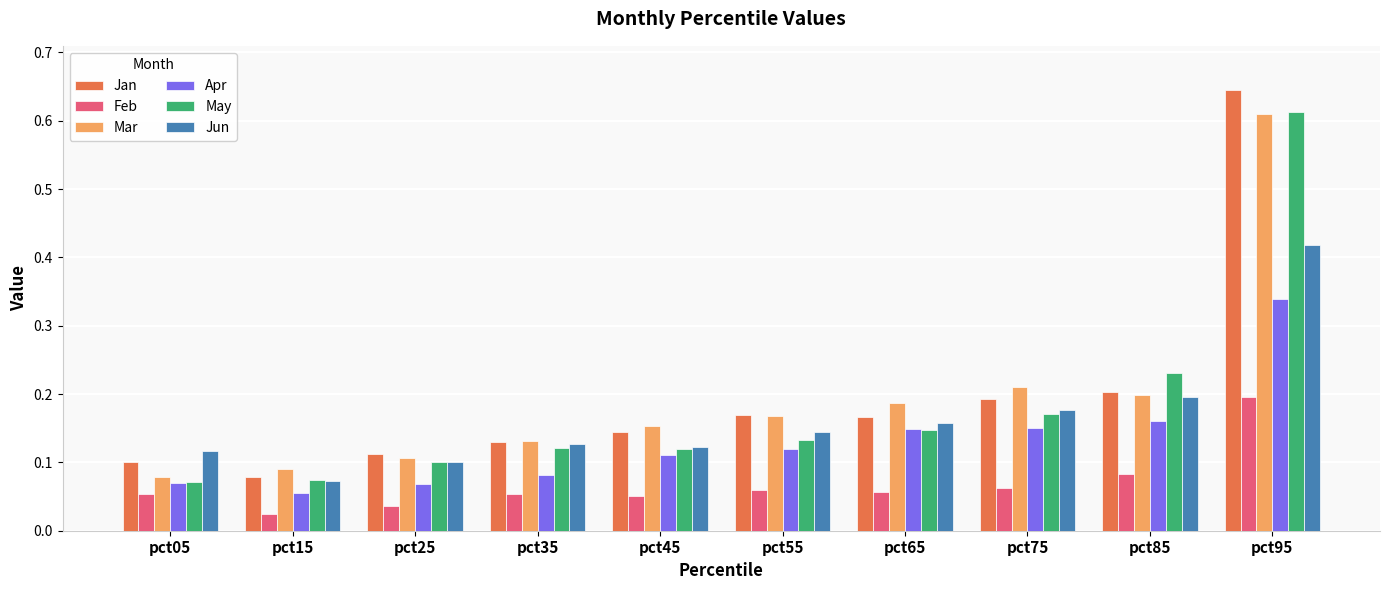

Between pct05 and pct85, which series saw the biggest shift?

May